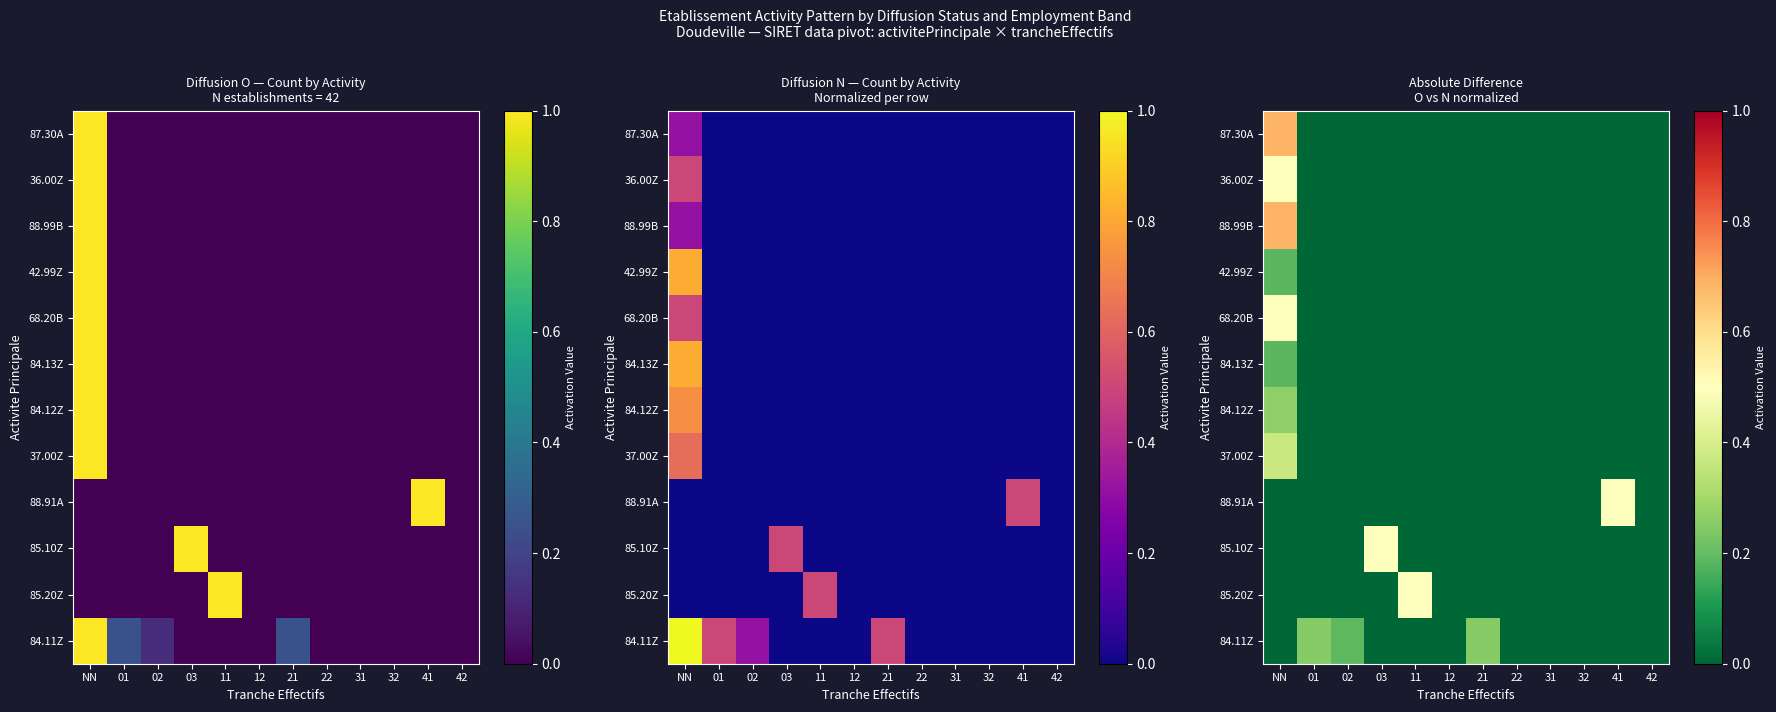

How many series are shown in this chart?

12